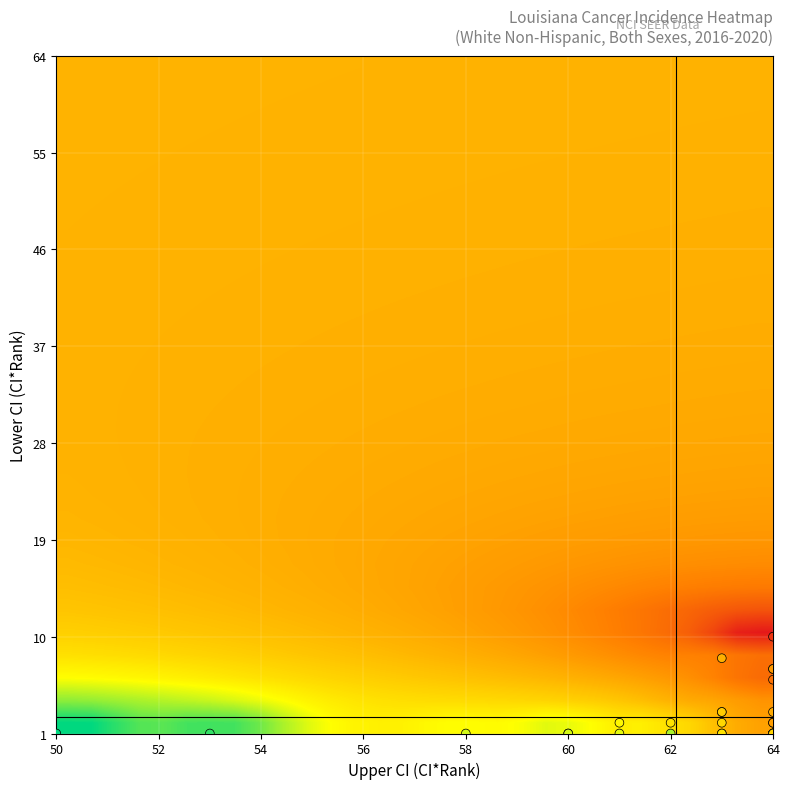

How many categories are shown in the chart?

4